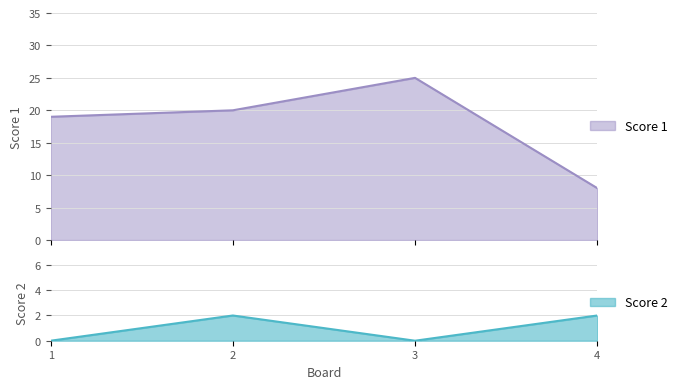

At which category is the sum across all series the highest?

3